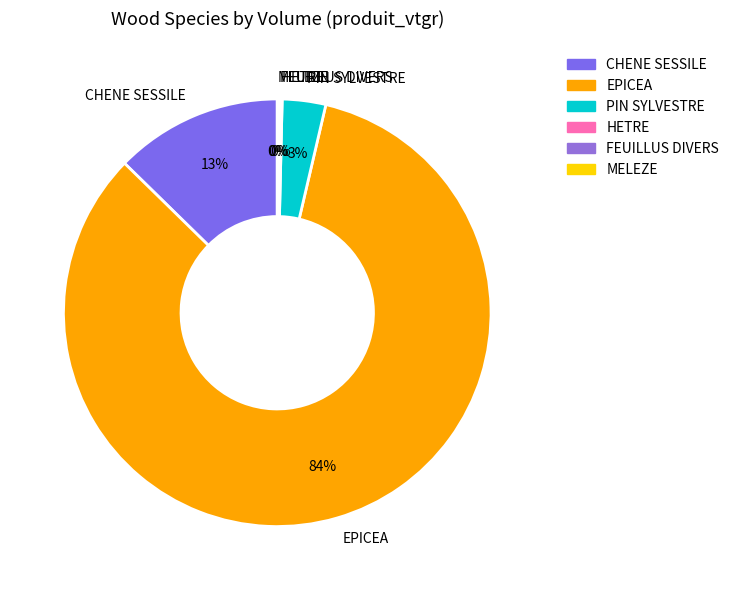

Between PIN SYLVESTRE and CHENE SESSILE, which is larger?

CHENE SESSILE